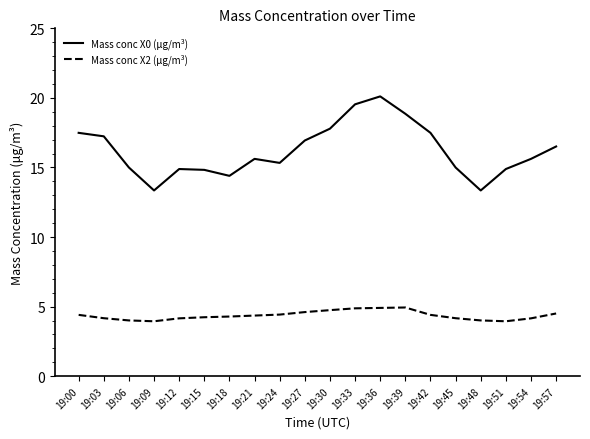

At 19:03, list the series in order from largest to smallest.

Mass conc X0 (μg/m³), Mass conc X2 (μg/m³)